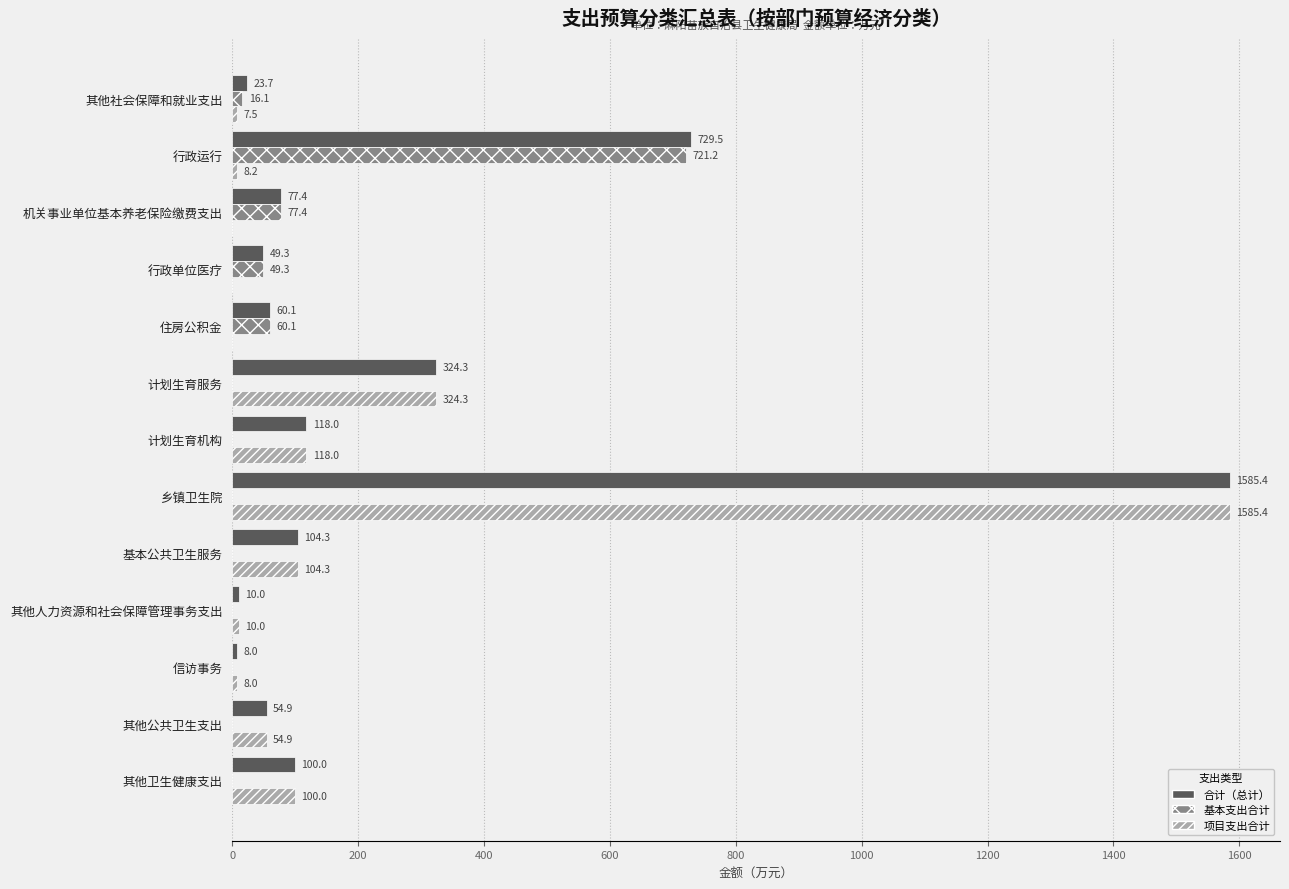

True or false: 合计（总计） has a value of 23.7 at 其他社会保障和就业支出.

True